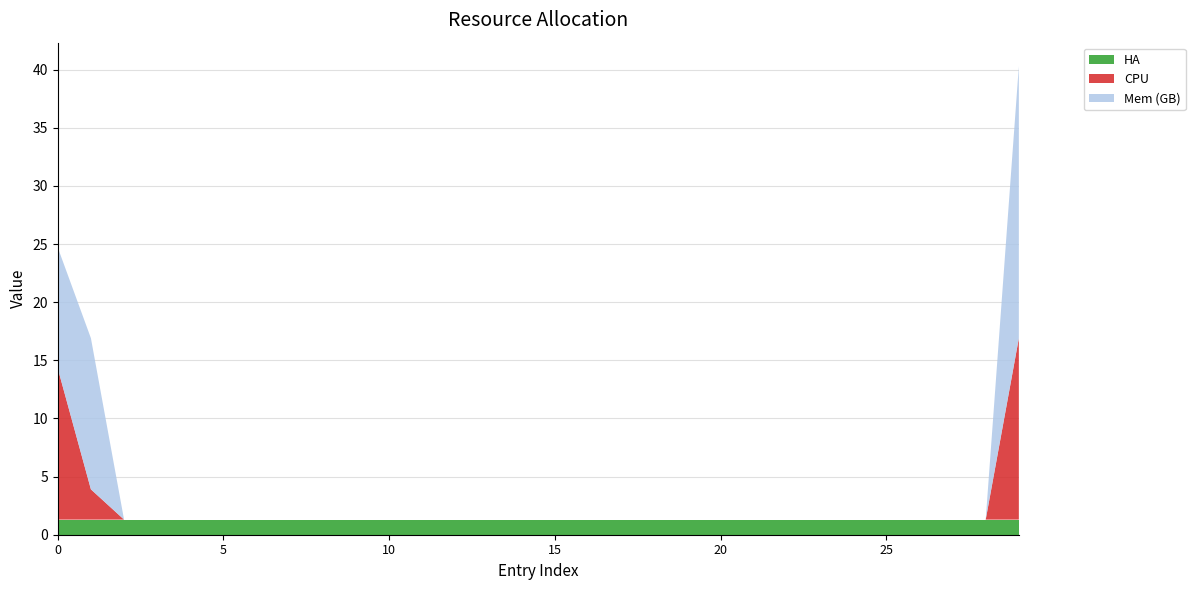

Reading right to left, transcribe all the data shown in this chart.

CPU: 29=15.6	28=0.0	27=0.0	26=0.0	25=0.0	24=0.0	23=0.0	22=0.0	21=0.0	20=0.0	19=0.0	18=0.0	17=0.0	16=0.0	15=0.0	14=0.0	13=0.0	12=0.0	11=0.0	10=0.0	9=0.0	8=0.0	7=0.0	6=0.0	5=0.0	4=0.0	3=0.0	2=0.0	1=2.6	0=13.0
Mem (GB): 29=23.4	28=0.0	27=0.0	26=0.0	25=0.0	24=0.0	23=0.0	22=0.0	21=0.0	20=0.0	19=0.0	18=0.0	17=0.0	16=0.0	15=0.0	14=0.0	13=0.0	12=0.0	11=0.0	10=0.0	9=0.0	8=0.0	7=0.0	6=0.0	5=0.0	4=0.0	3=0.0	2=0.0	1=13.0	0=10.4
HA: 29=1.3	28=1.3	27=1.3	26=1.3	25=1.3	24=1.3	23=1.3	22=1.3	21=1.3	20=1.3	19=1.3	18=1.3	17=1.3	16=1.3	15=1.3	14=1.3	13=1.3	12=1.3	11=1.3	10=1.3	9=1.3	8=1.3	7=1.3	6=1.3	5=1.3	4=1.3	3=1.3	2=1.3	1=1.3	0=1.3